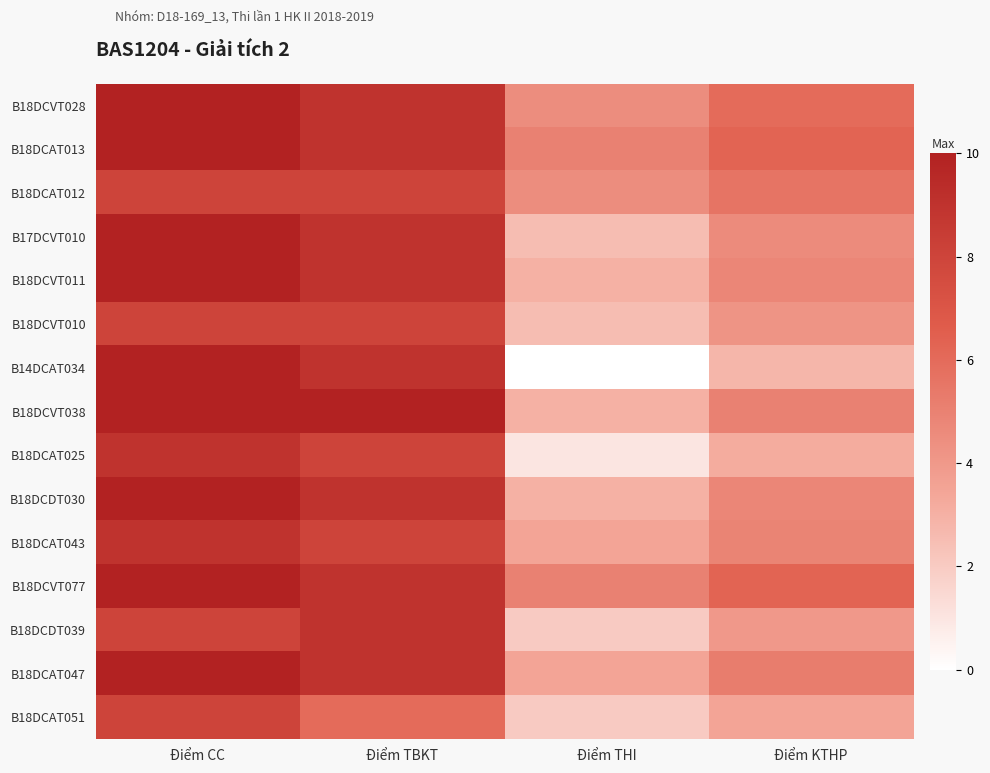

At how many categories does at least one series exceed 4?

4